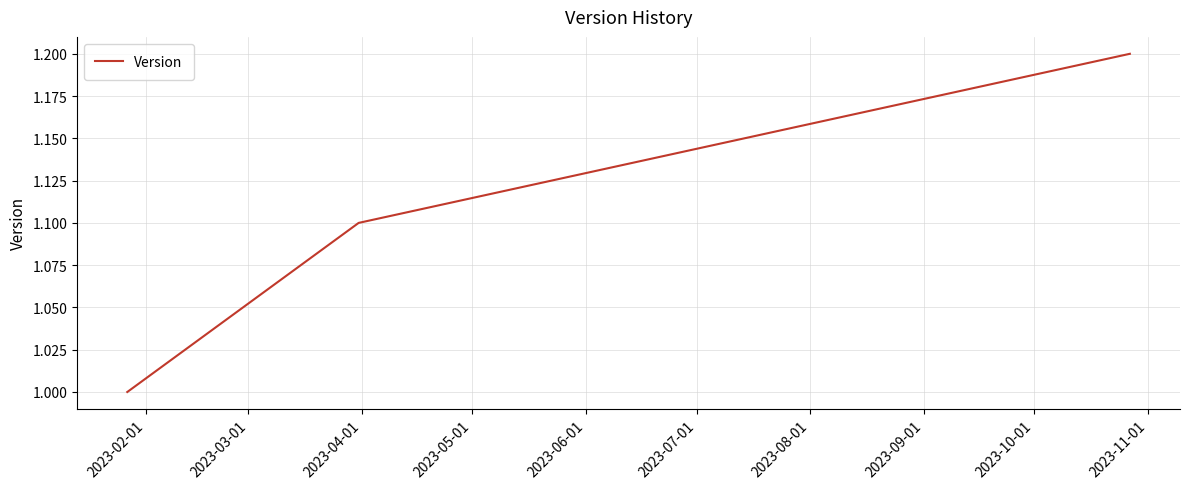

What is the minimum value shown in the chart?

1.0